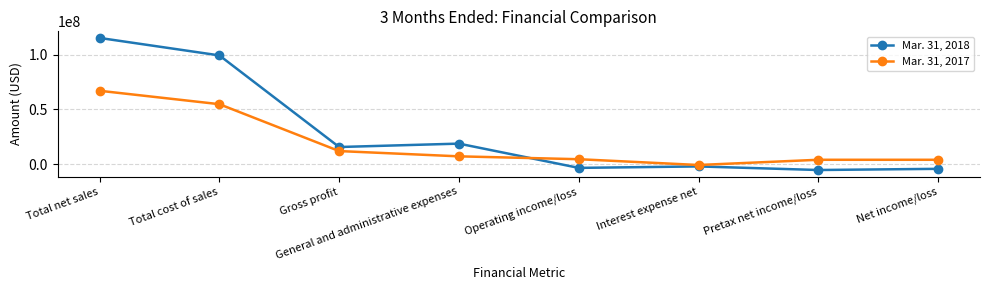

Does the chart display data point markers on the line(s)?

Yes